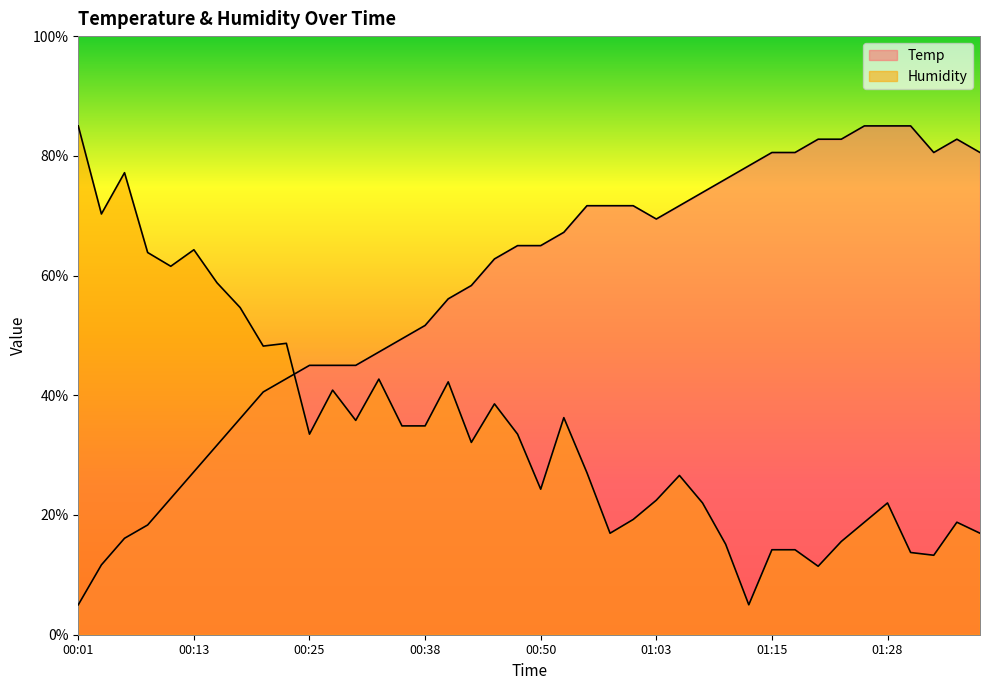

Rank the series by their maximum value, from lowest to highest.

Temp, Humidity